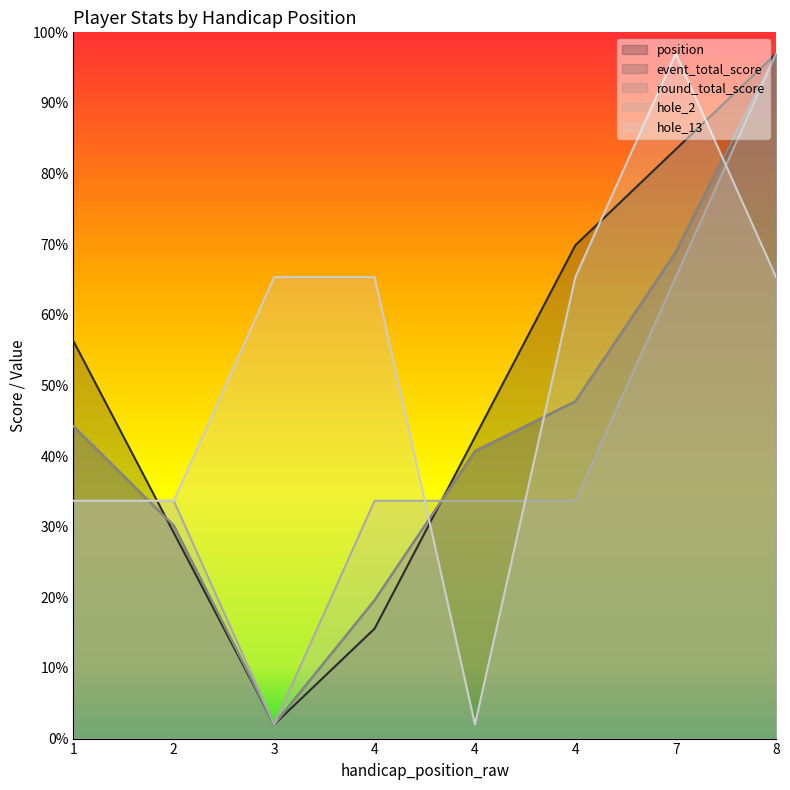

What is the value of the hole_13 point at the 7th from the left?

97.0